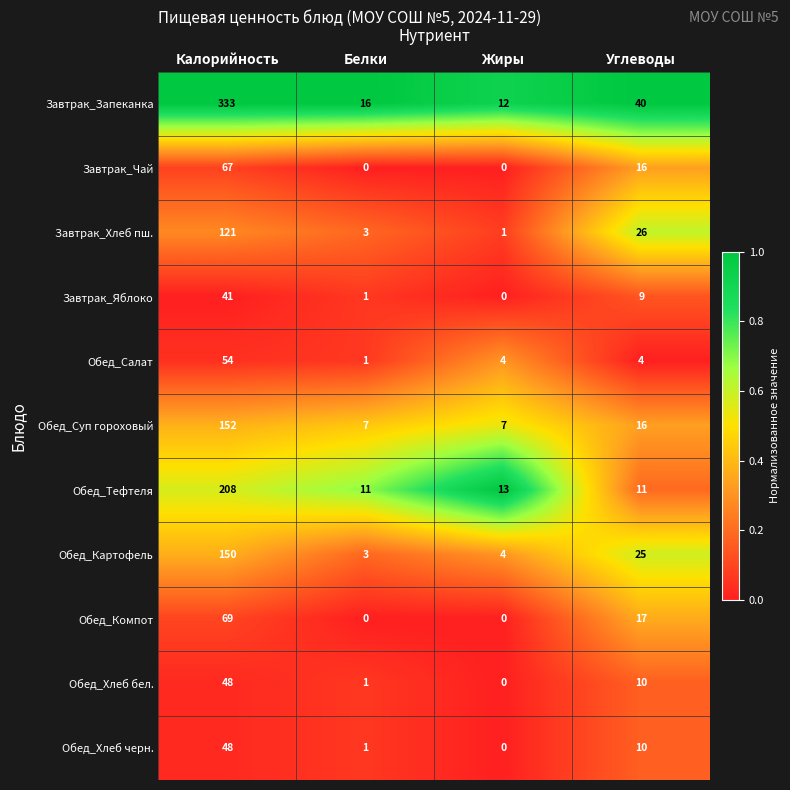

At which label is Завтрак_Яблоко closest to 20?

Углеводы